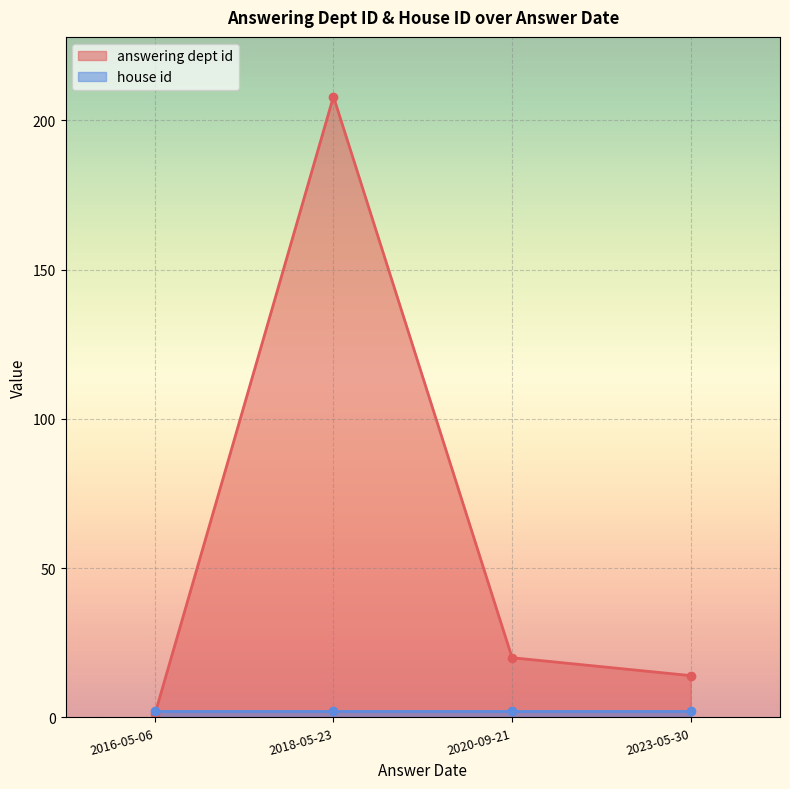

What is the ratio of the value at 2020-09-21 to the value at 2016-05-06?

20.0